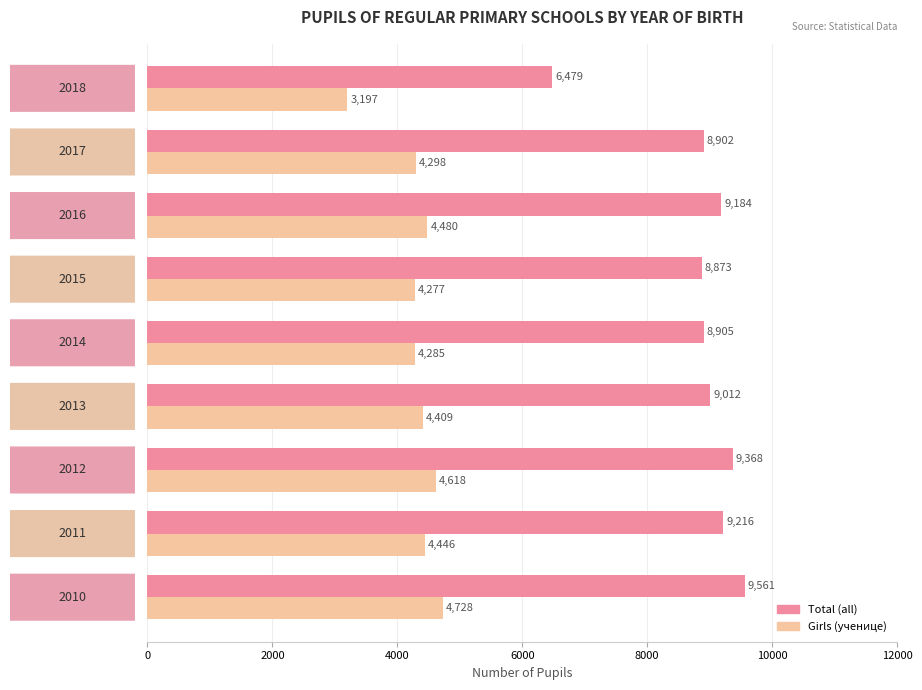

Which series has the largest total across all categories?

Total (all)